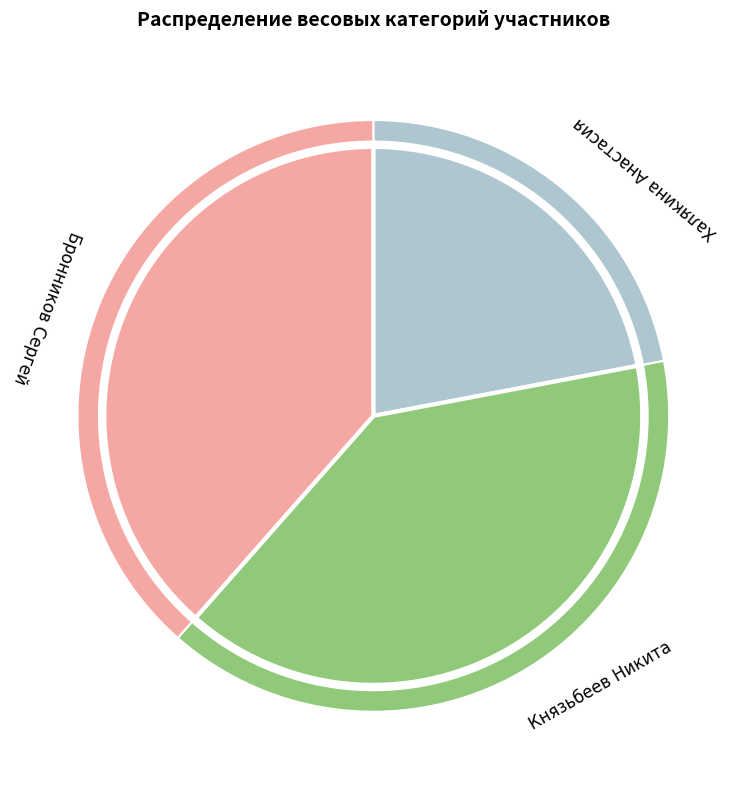

To the nearest percent, what portion does Бронников Сергей represent?

39%